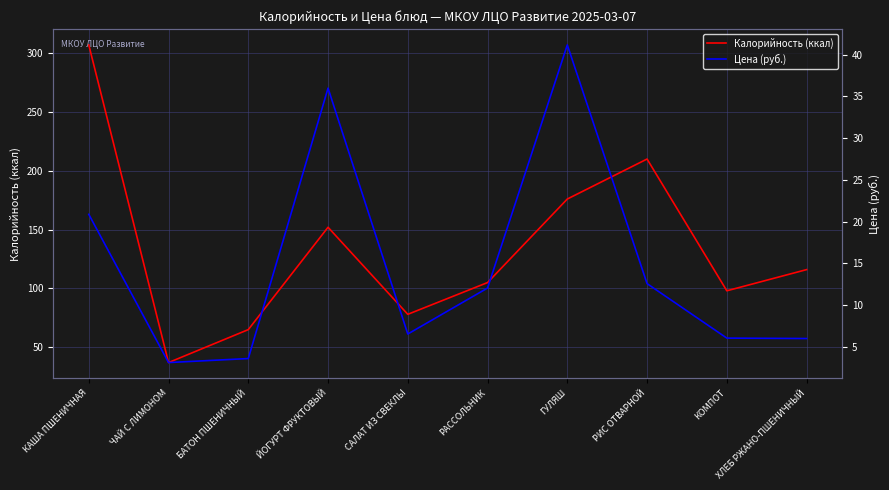

True or false: Калорийность (ккал) has more than 0 points higher than both neighbors.

True